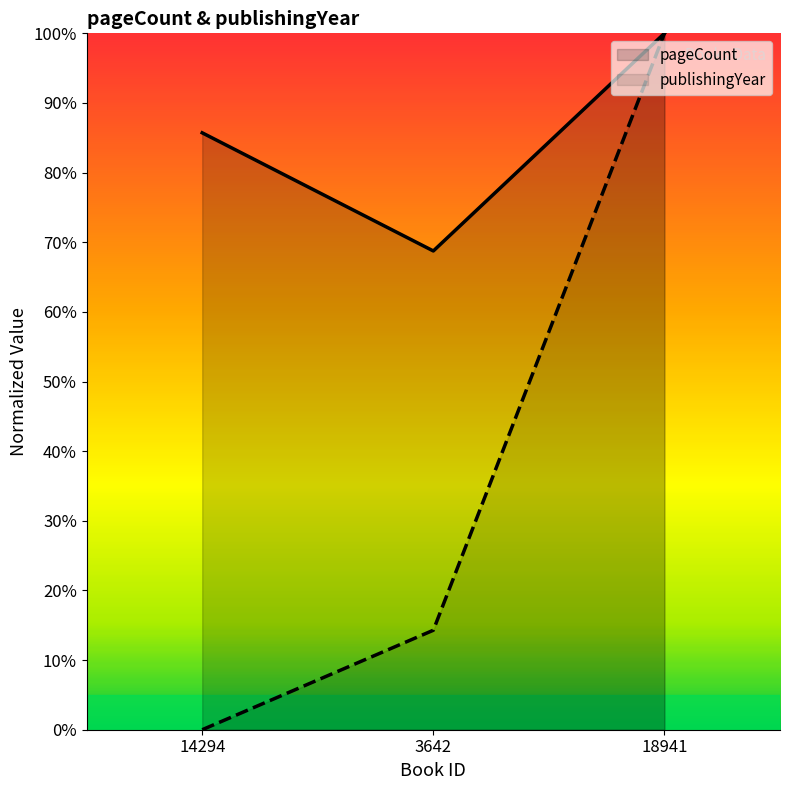

List the series in order of their peak value, lowest first.

pageCount, publishingYear